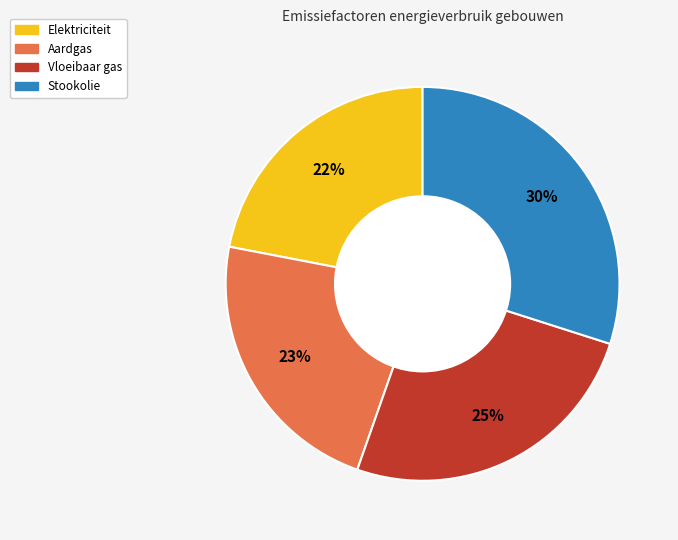

True or false: Aardgas accounts for 23% of the total.

True